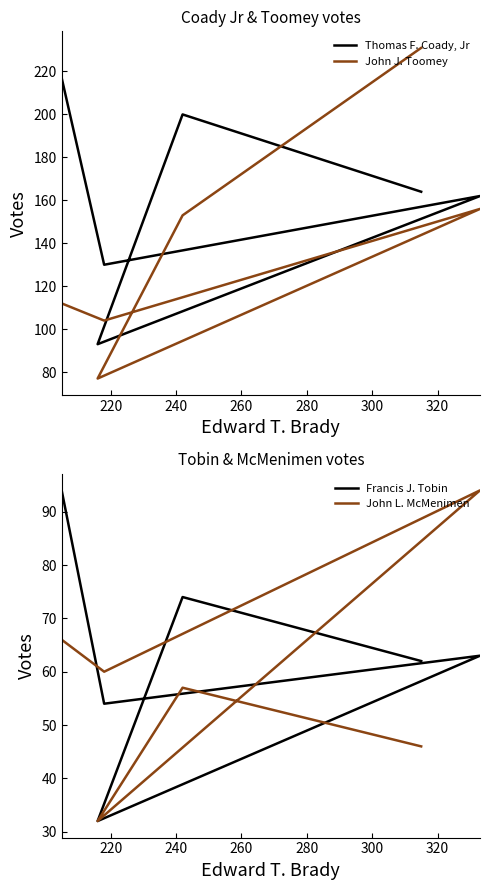

What is the maximum value shown in the chart?

231